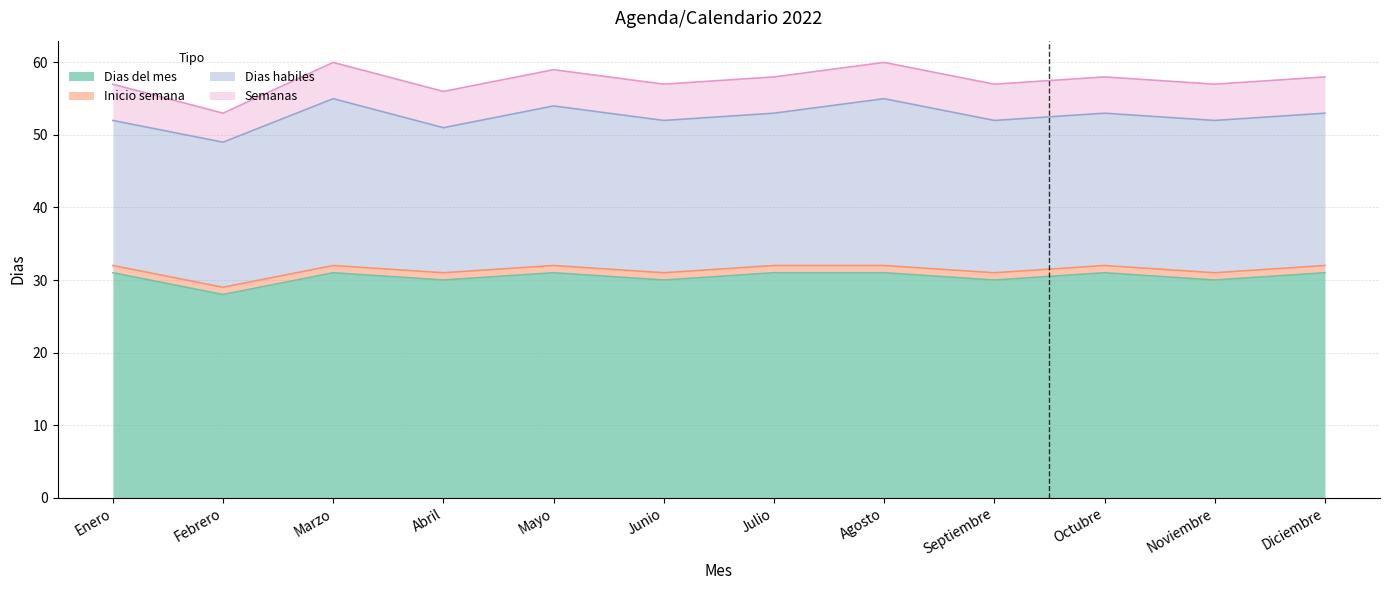

How many Dias del mes values are between 30 and 31?

11